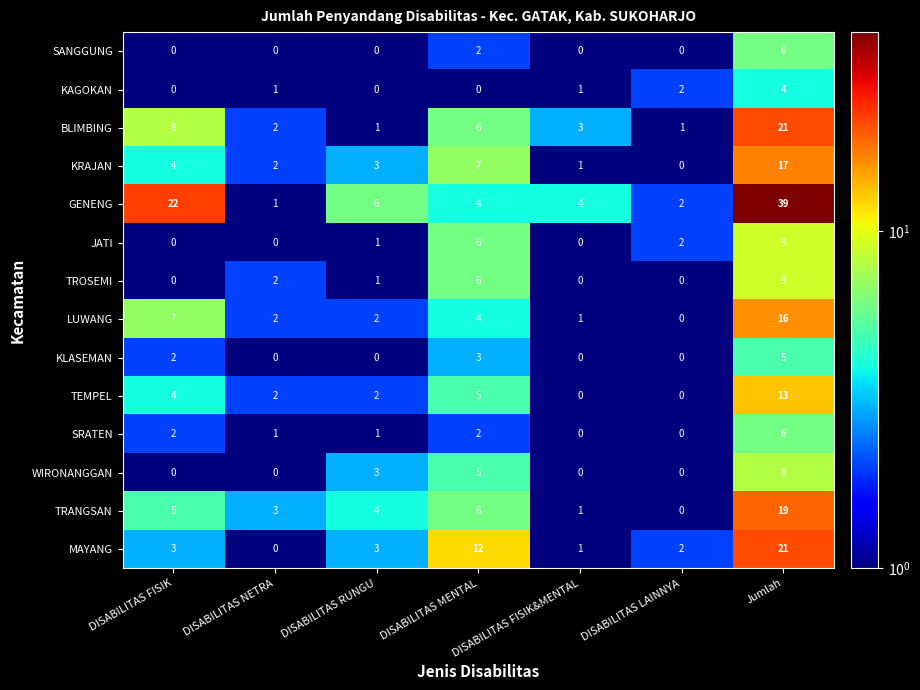

What is the maximum value for GENENG?

39